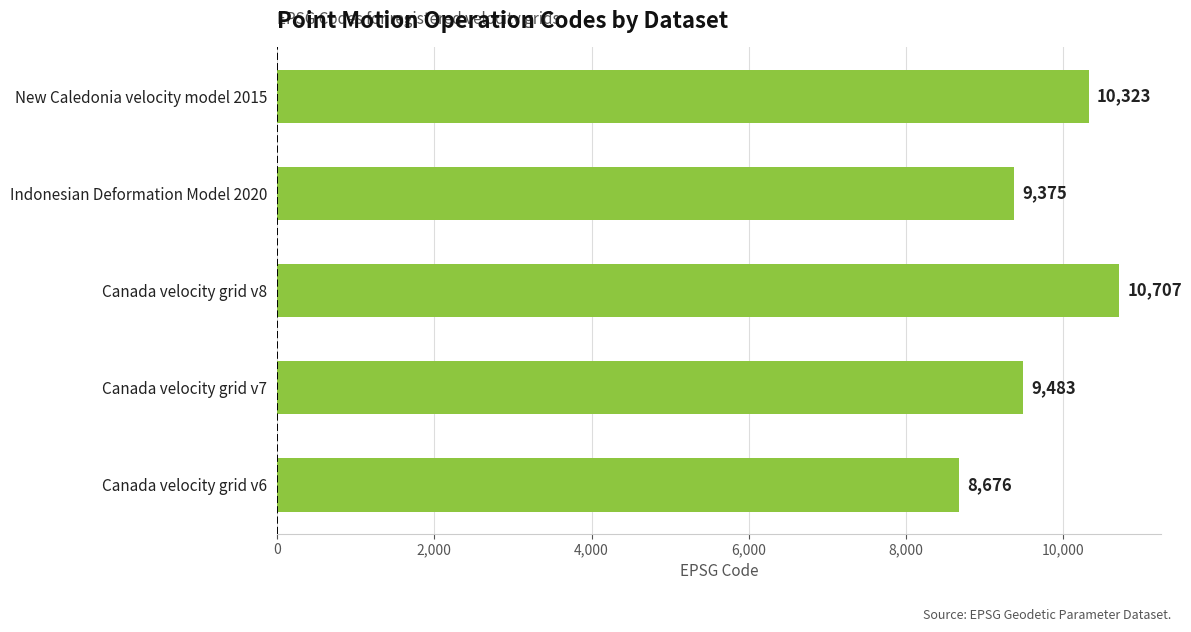

Are the bars horizontal?

Yes